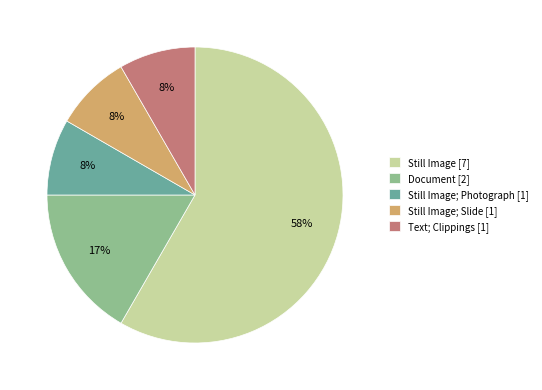

Do Document [2] and Still Image; Slide [1] together represent more than half of the pie?

No